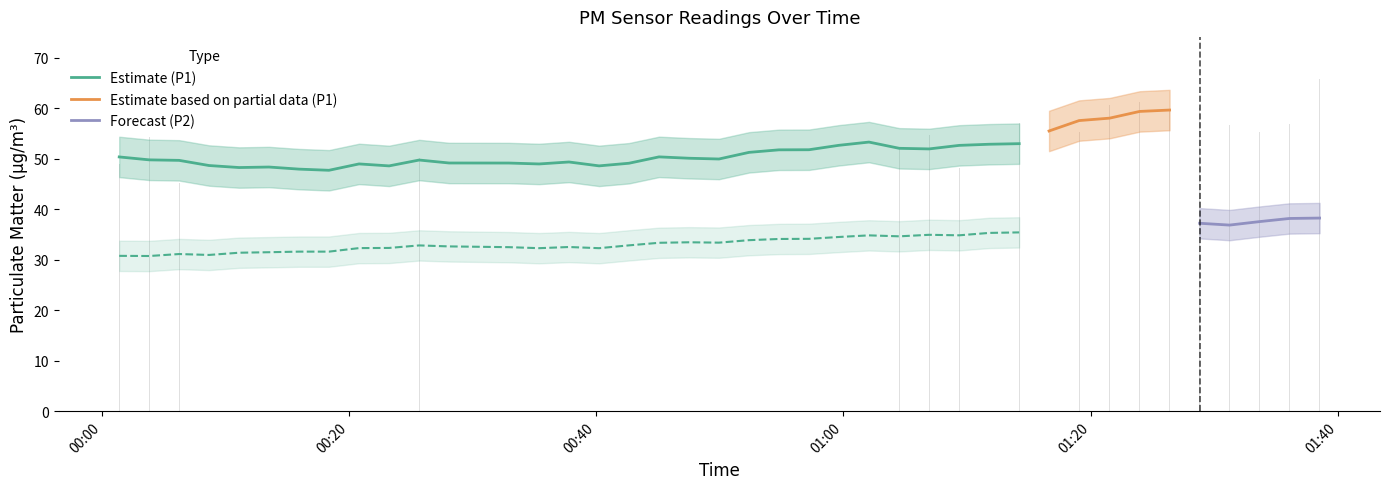

What is the sum of all values?

2090.1